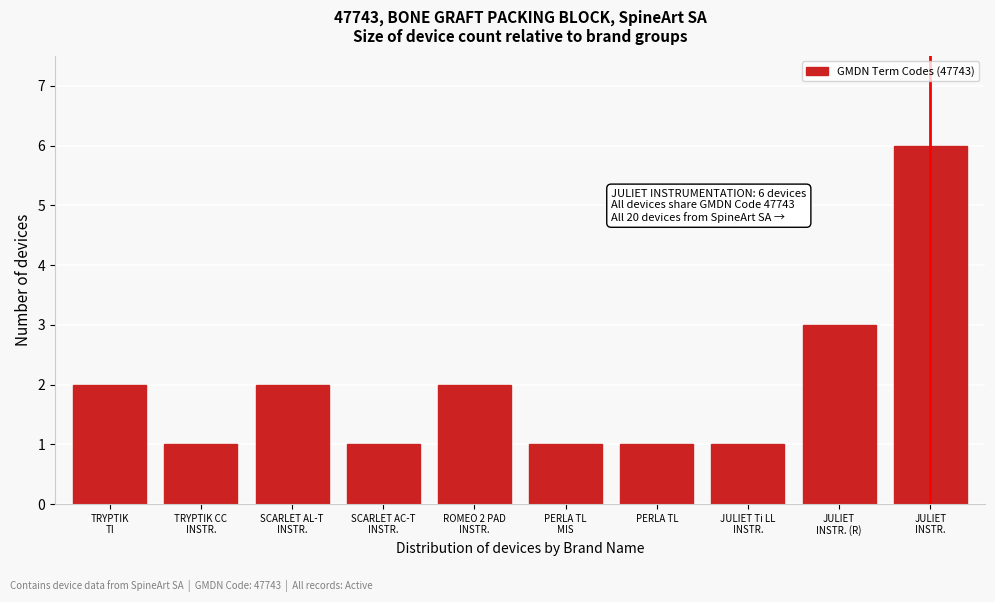

Reading left to right, transcribe all the data shown in this chart.

2	1	2	1	2	1	1	1	3	6